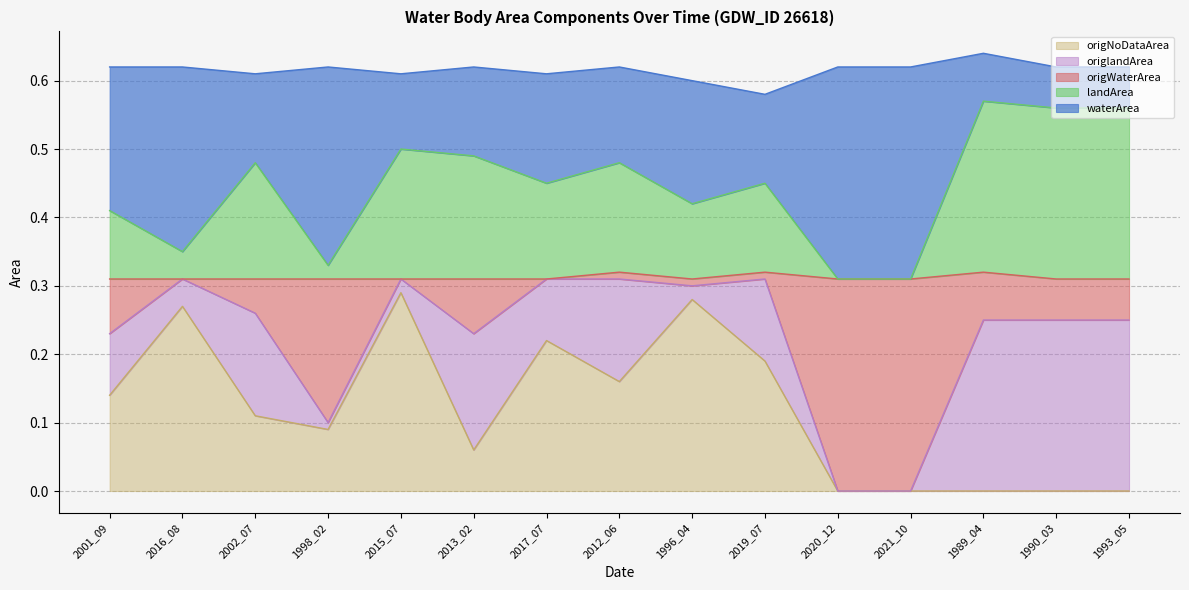

At which category does the chart reach its minimum across all series?

2020_12